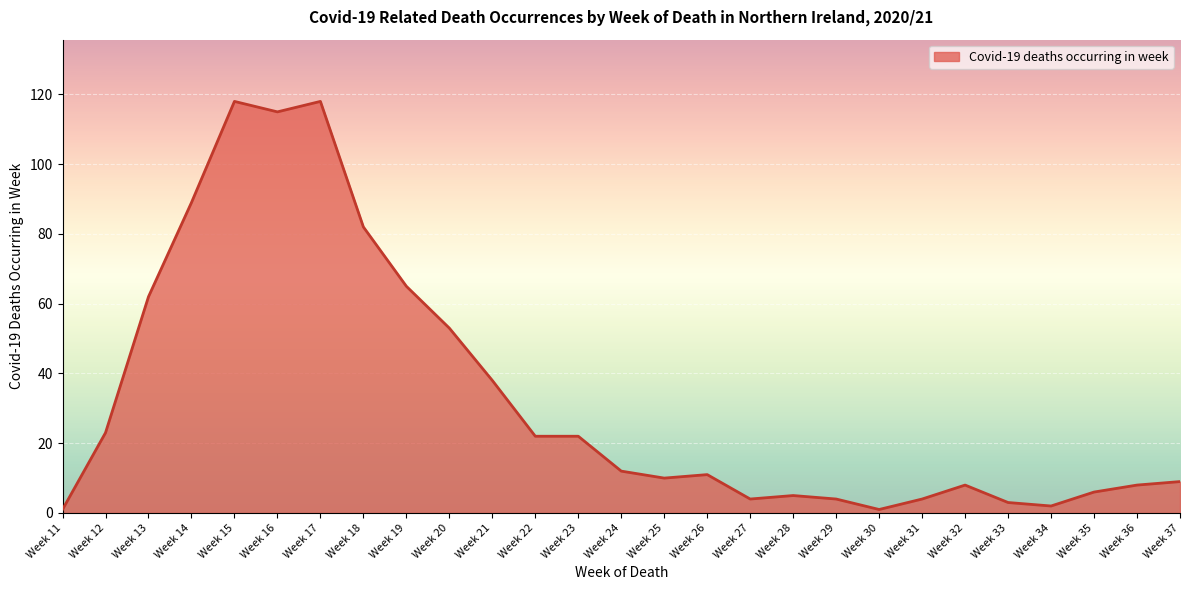

The value at Week 29 is 4. True or false?

True